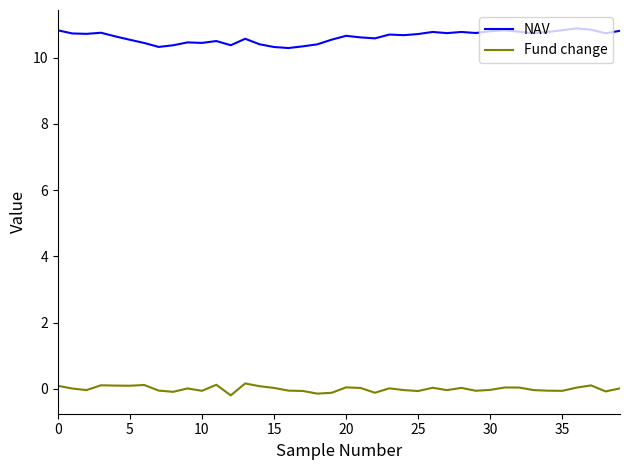

What is the lowest value of the NAV series?

10.3